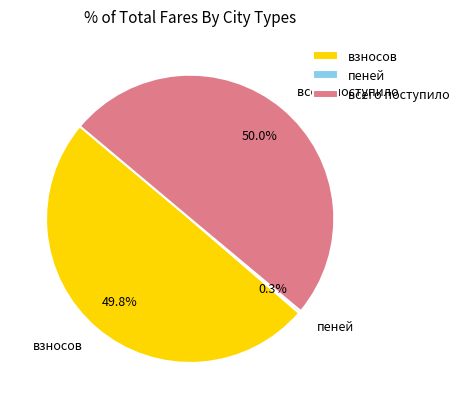

To the nearest percent, what is the average slice percentage?

33%